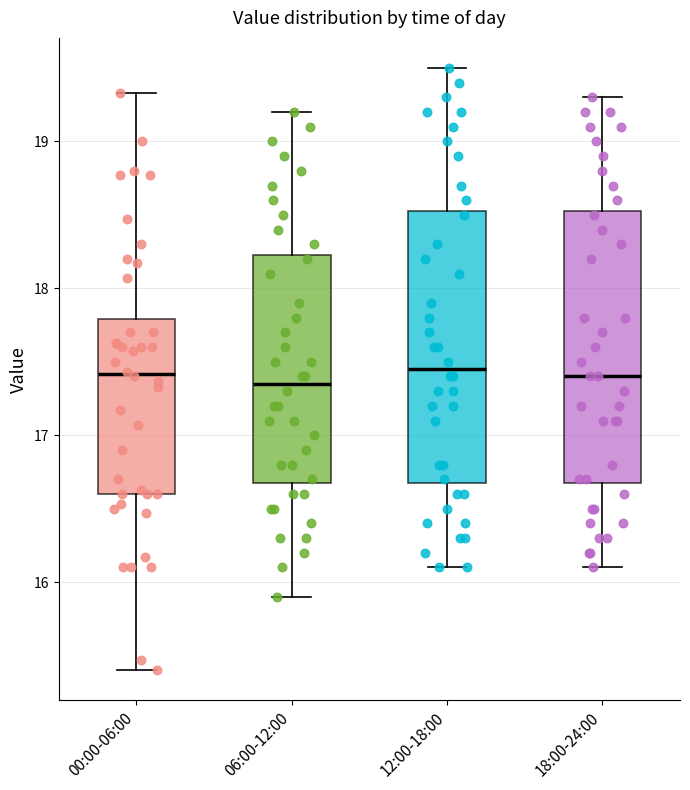

Where does the median line of the box for 12:00-18:00 sit on the y-axis? The values are not printed on the chart, so give them approximately, as read against the axis.

17.5